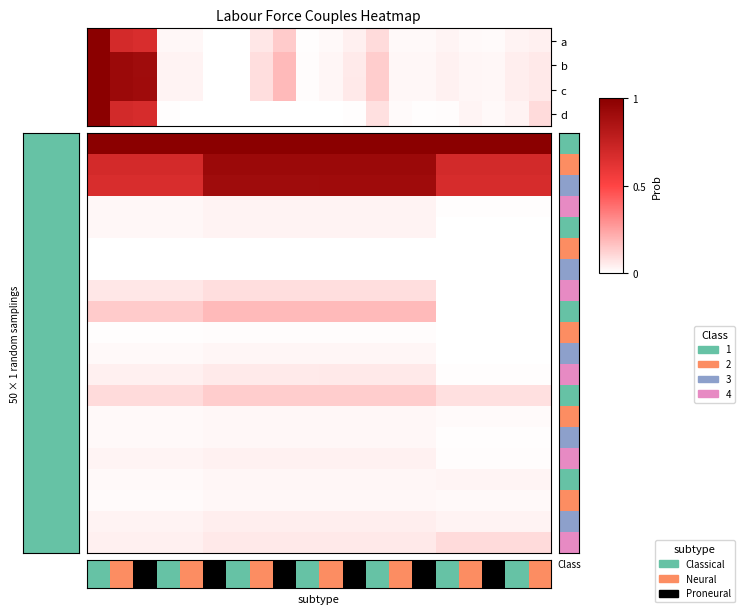

At 11, list the series in order from largest to smallest.

c, b, a, d